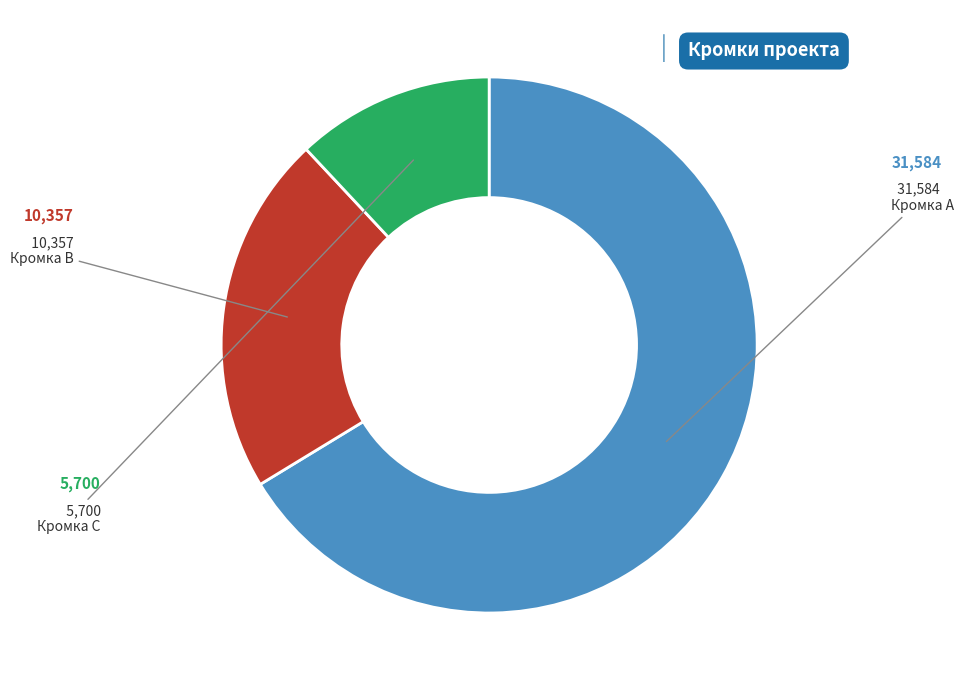

What is the largest slice in the pie chart?

Кромка А